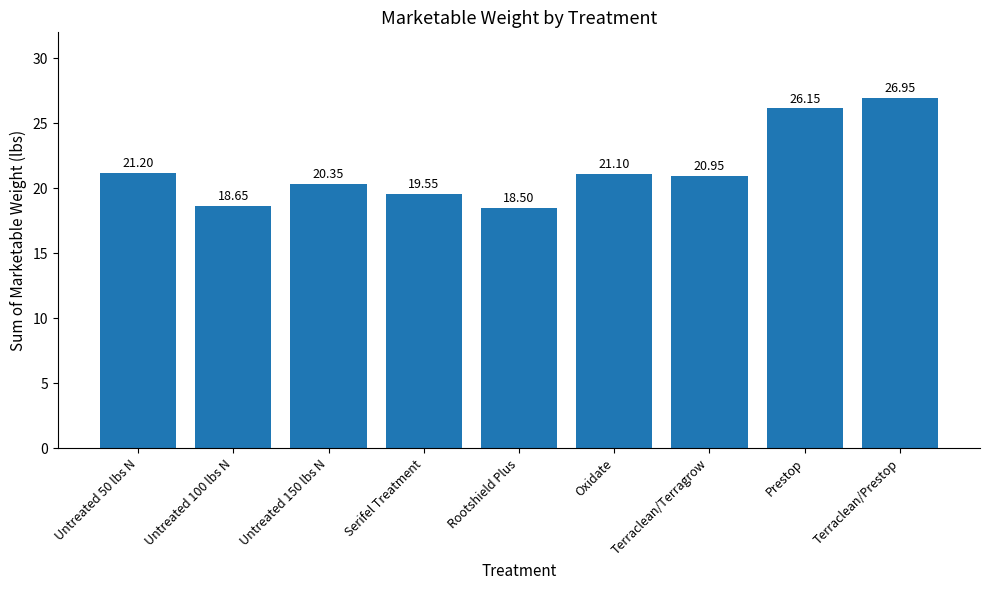

Are the bars horizontal?

No